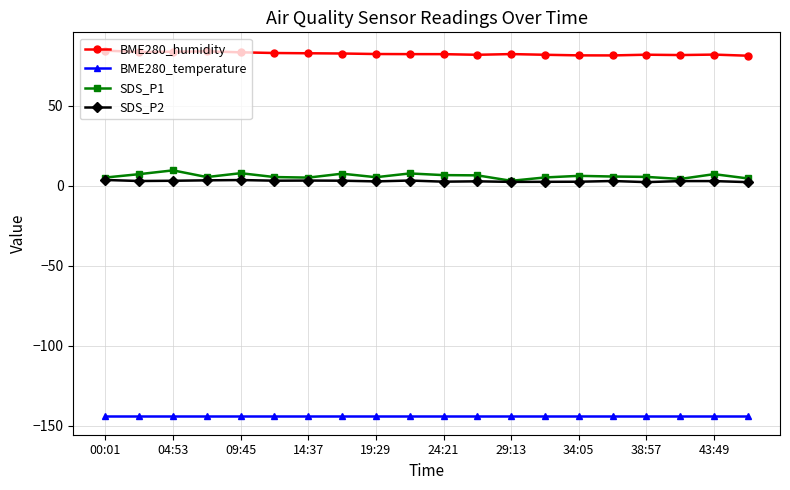

What is the greatest value displayed?

84.4